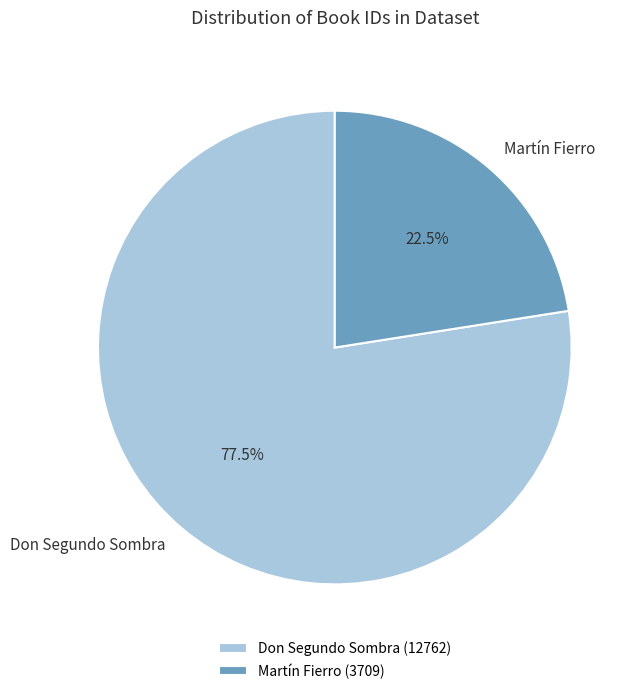

Rank the categories by value from highest to lowest.

Don Segundo Sombra, Martín Fierro